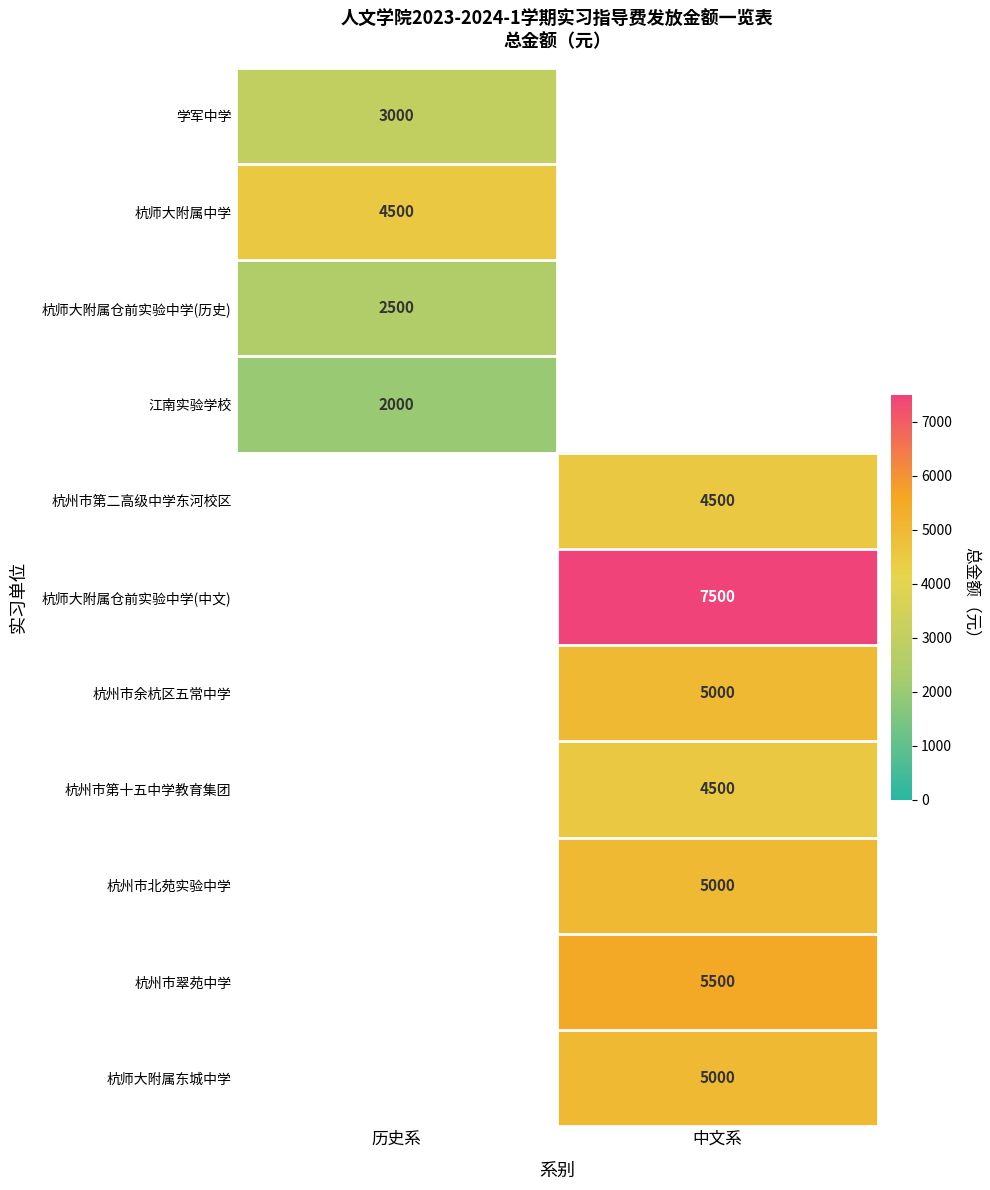

Is it true that 杭州市余杭区五常中学 equals 7885 at 中文系?

False